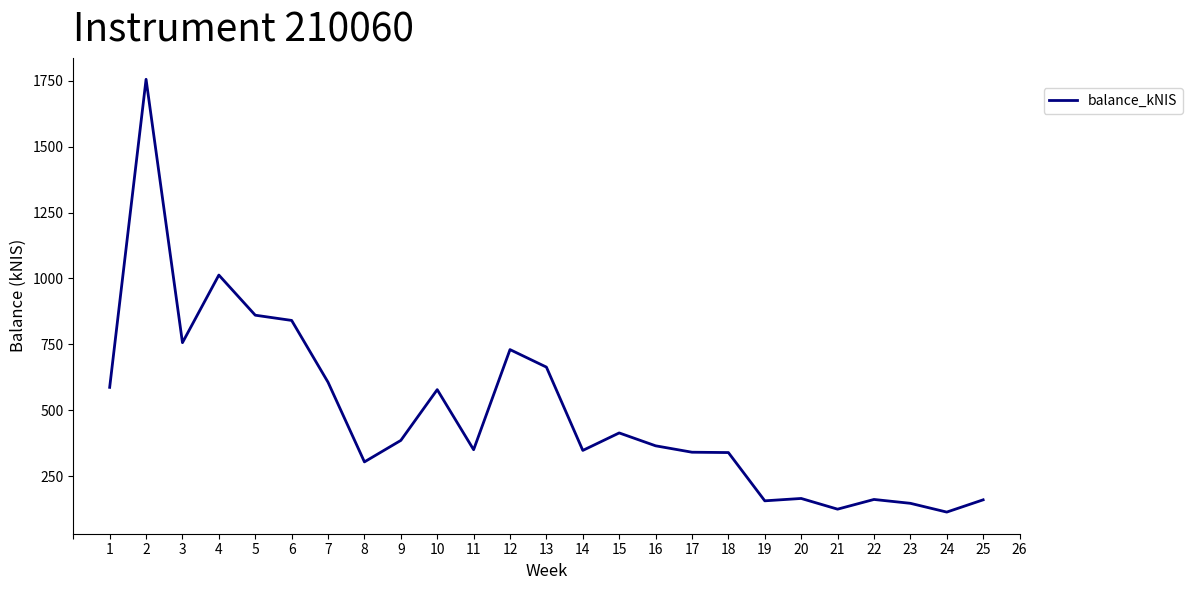

Between 24 and 18, which is larger?

18